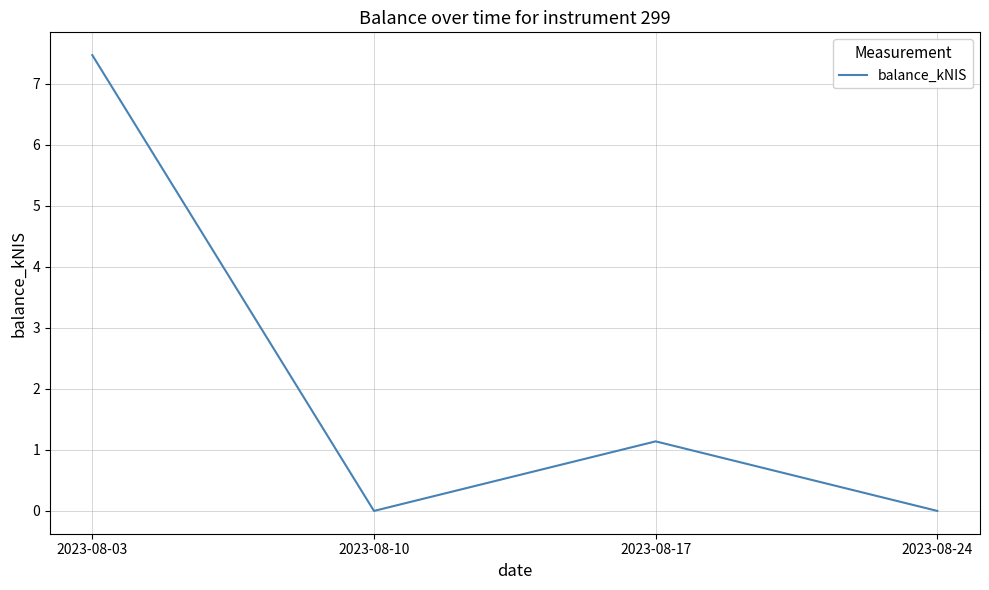

Where is the first local maximum?

2023-08-17